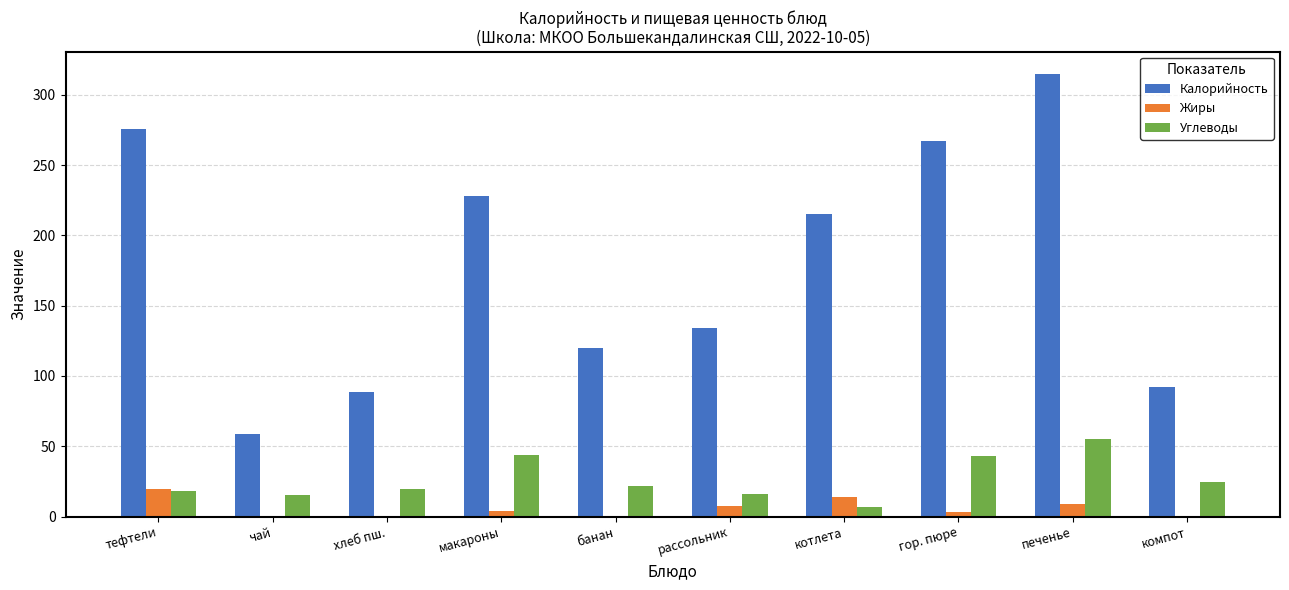

Which series has the largest range (max minus min)?

Калорийность